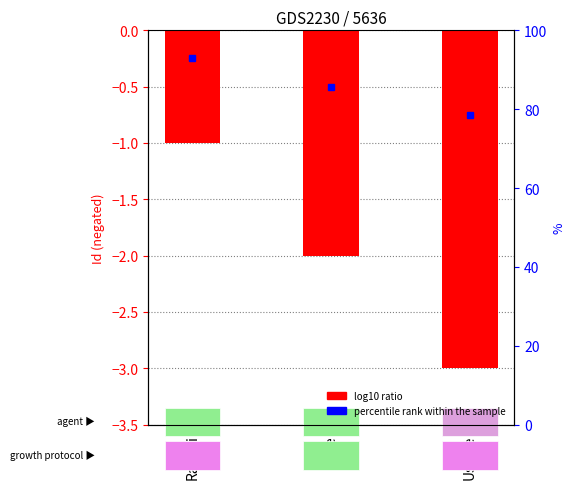

At which label is the value closest to -2?

Robe